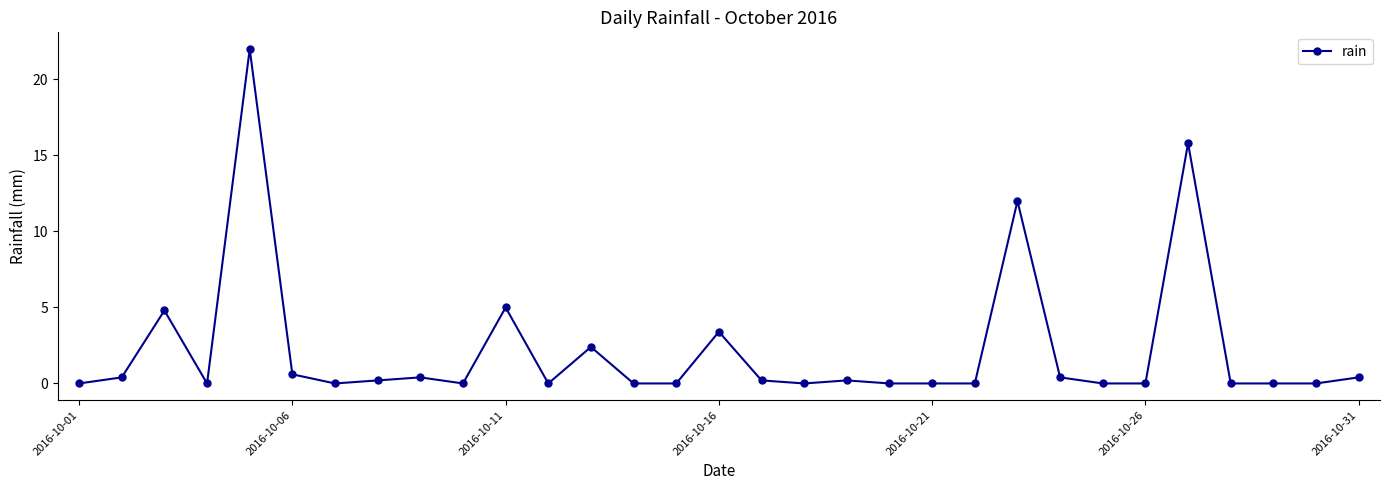

What is the difference between the maximum and minimum values?

22.0